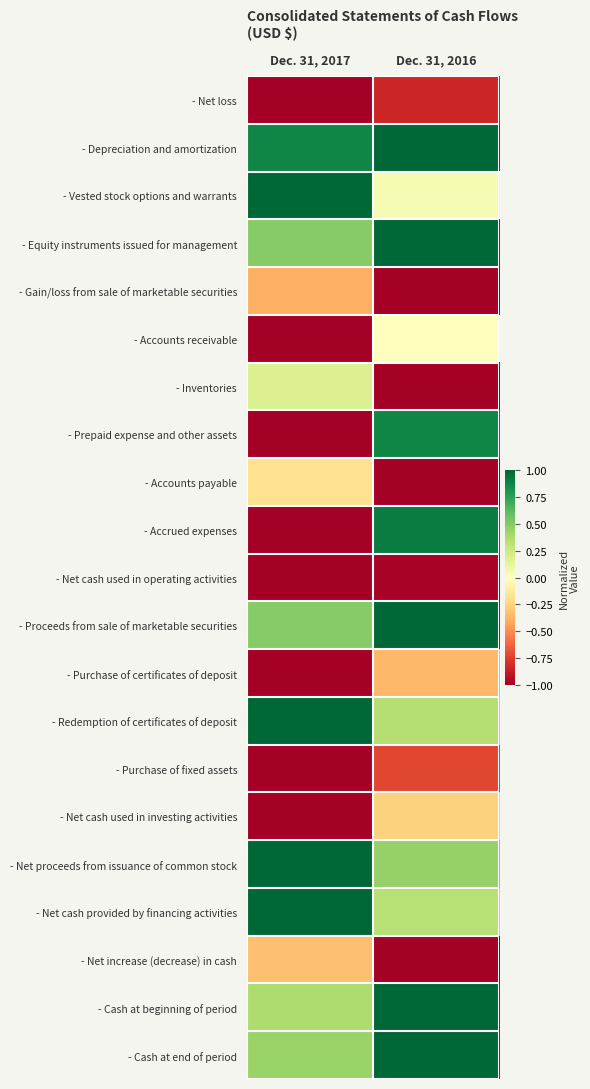

What is the difference between the highest and lowest values at Dec. 31, 2017?

2.0